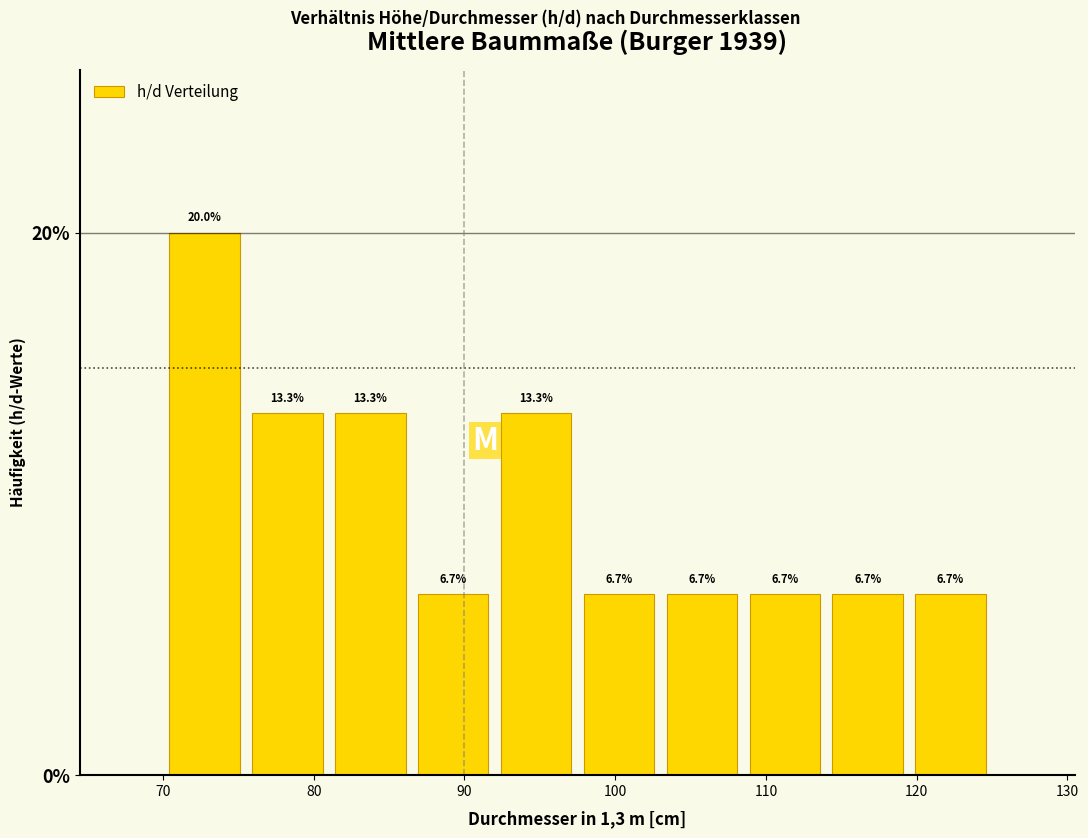

What is the height of the bar covering 119.5 to 125.0 on the x-axis? The bar edges are not printed on the chart, so give them approximately, as read against the axis.

6.7